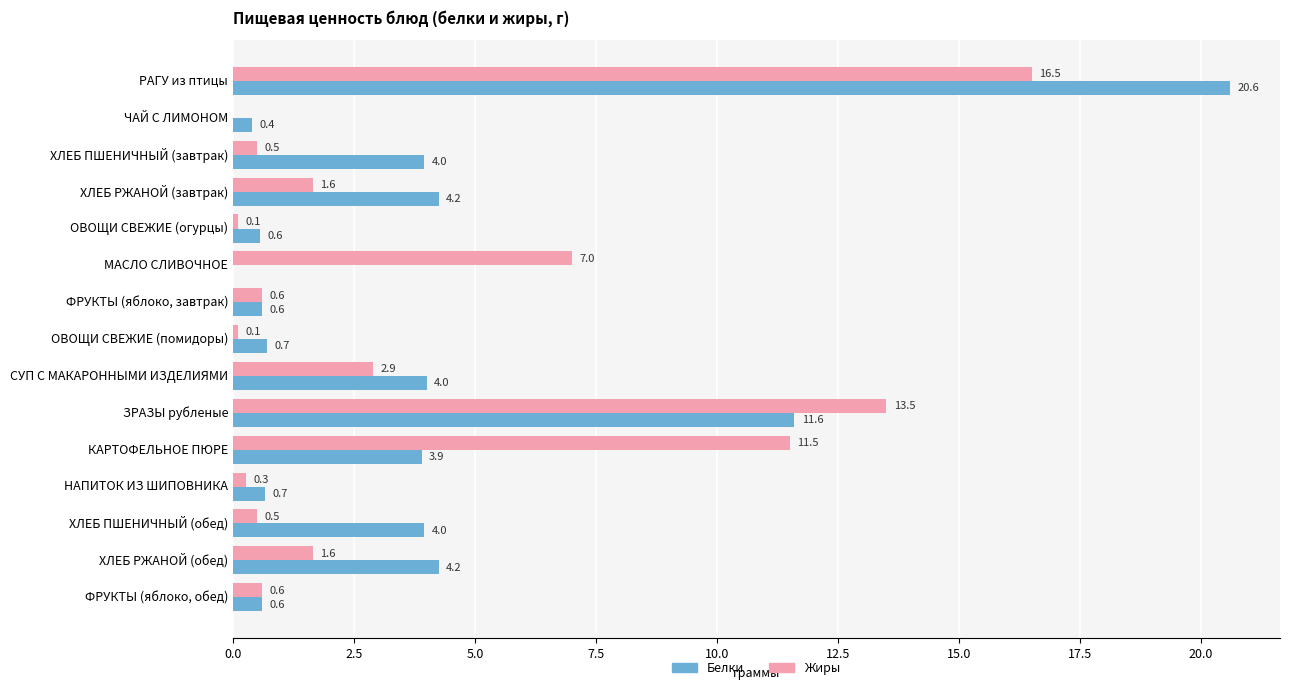

True or false: Белки has a value of 0.6 at ОВОЩИ СВЕЖИЕ (огурцы).

True